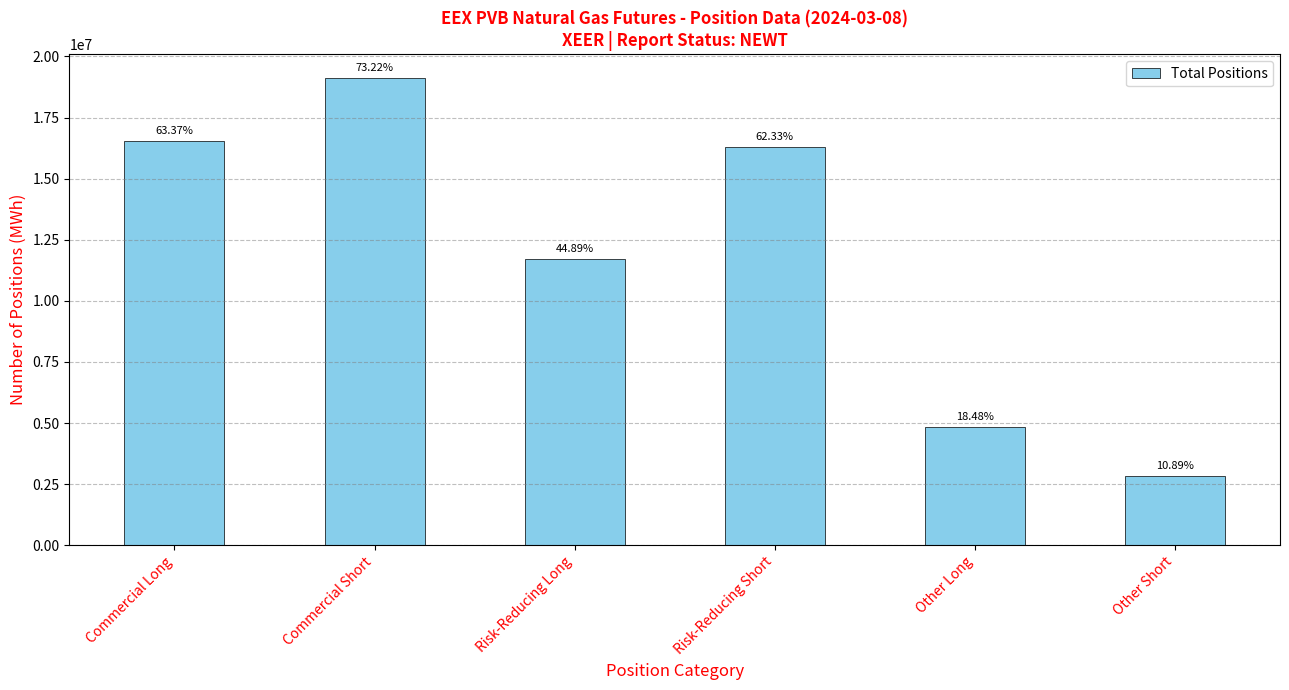

Reading left to right, what are all the values shown in this chart?

Commercial Long=16556220	Commercial Short=19129500	Risk-Reducing Long=11728660	Risk-Reducing Short=16283680	Other Long=4827560	Other Short=2845820